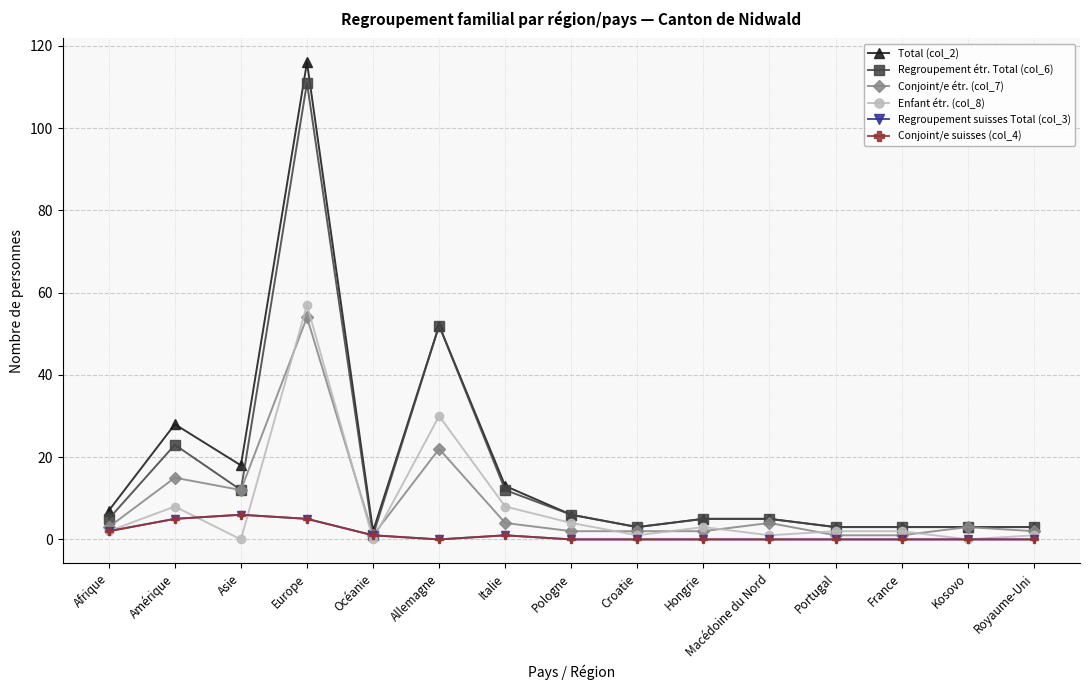

True or false: Regroupement étr. Total (col_6) has more than 1 interior local peaks.

True